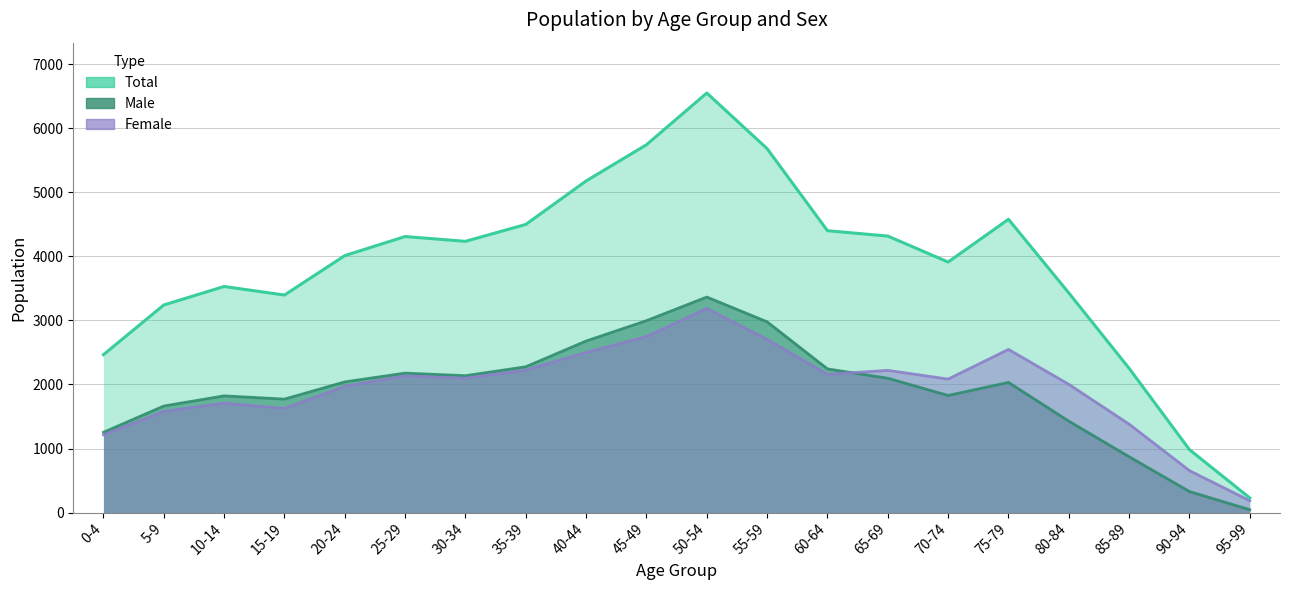

Reading right to left, what are all the values shown in this chart?

Male: 44	328	871	1427	2032	1828	2097	2243	2978	3365	2996	2678	2276	2137	2177	2040	1771	1822	1663	1253
Female: 184	654	1380	2002	2547	2084	2220	2158	2704	3186	2747	2500	2223	2098	2133	1972	1625	1708	1578	1212
Total: 228	982	2251	3429	4579	3912	4317	4401	5682	6551	5743	5178	4499	4235	4310	4012	3396	3530	3241	2465